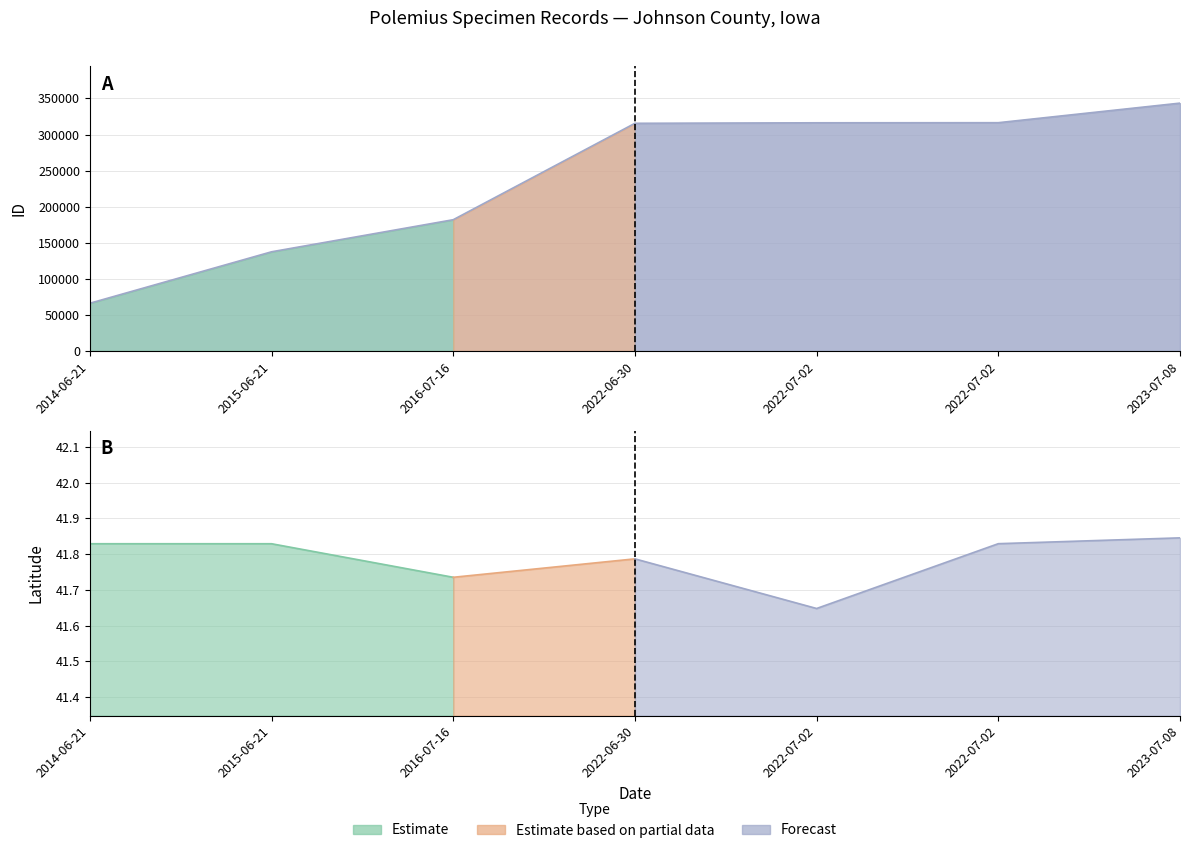

What is the label of the 6th point from the left?

2022-07-02